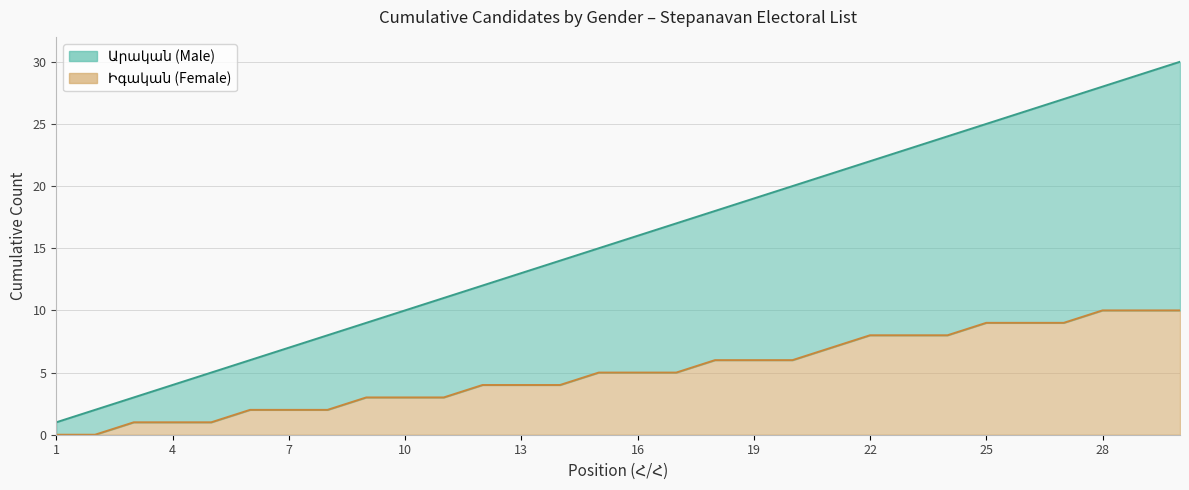

True or false: Արական and Իգական intersect in this chart.

False